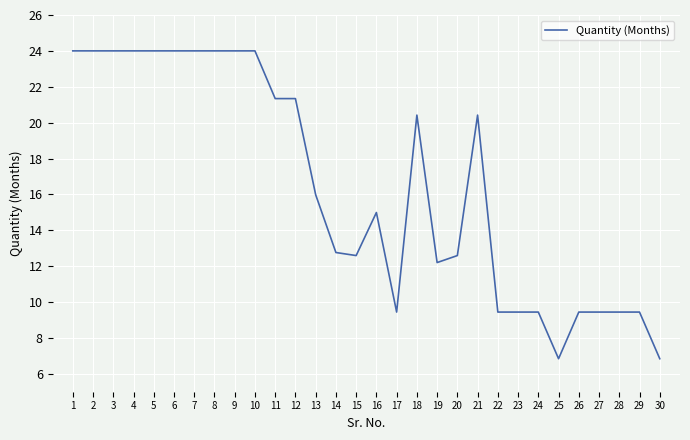

What is the difference between the maximum and minimum values?

17.2